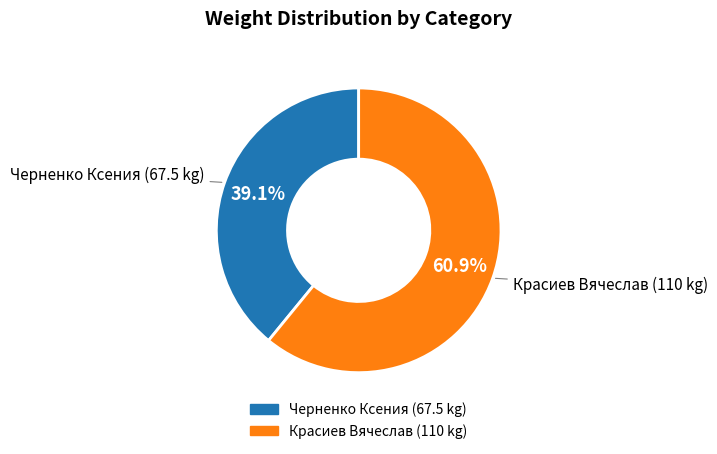

Does any single category account for the majority?

Yes